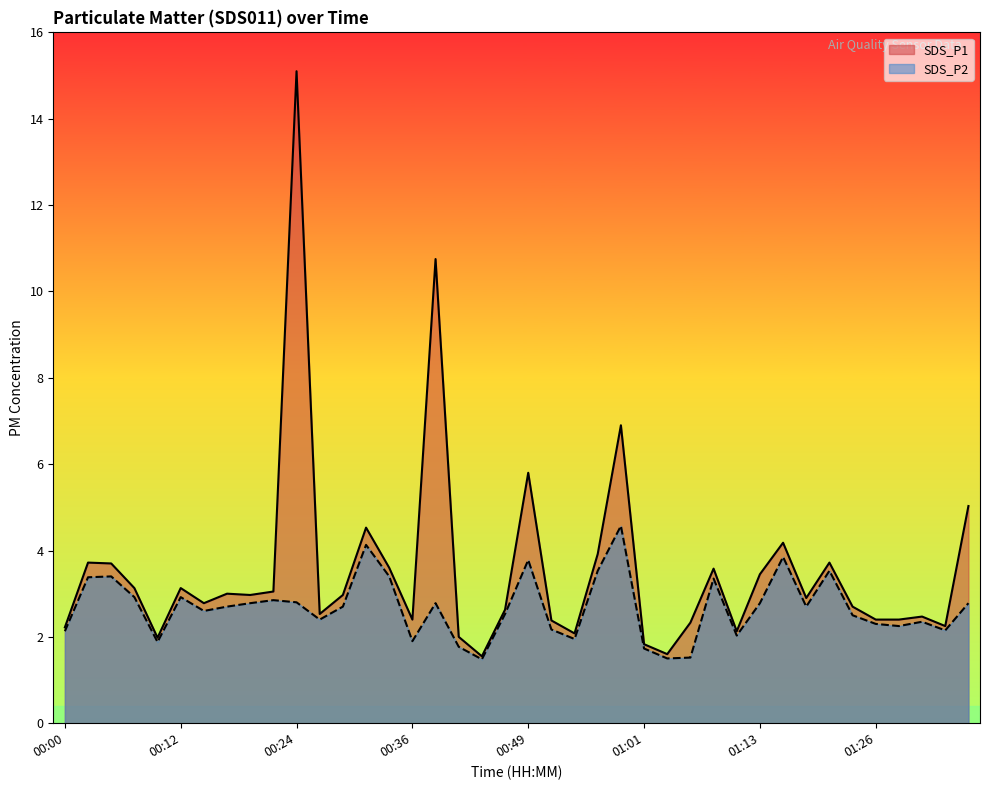

How many distinct data groups are displayed?

2